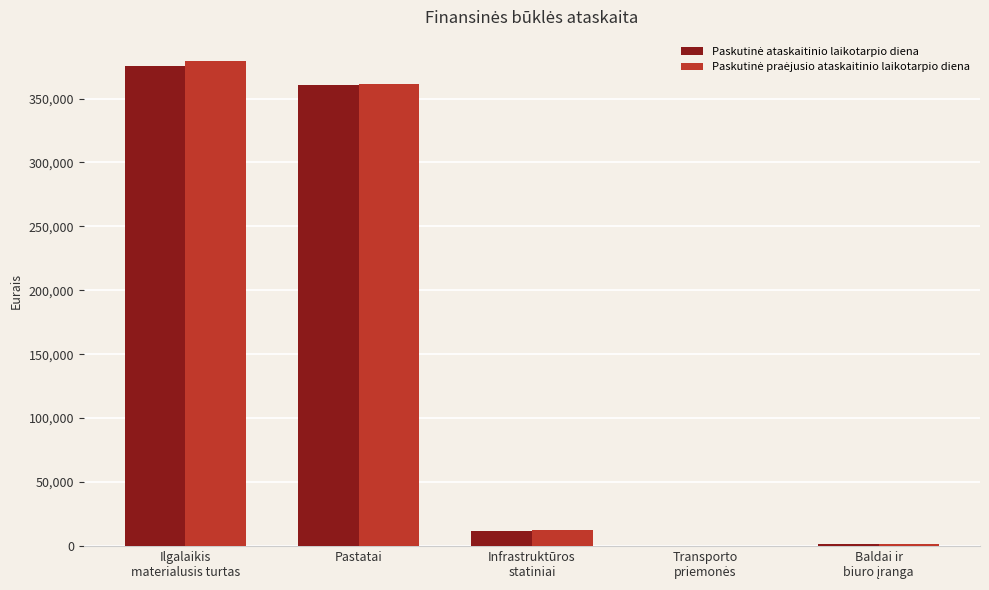

What is the maximum value shown in the chart?

379235